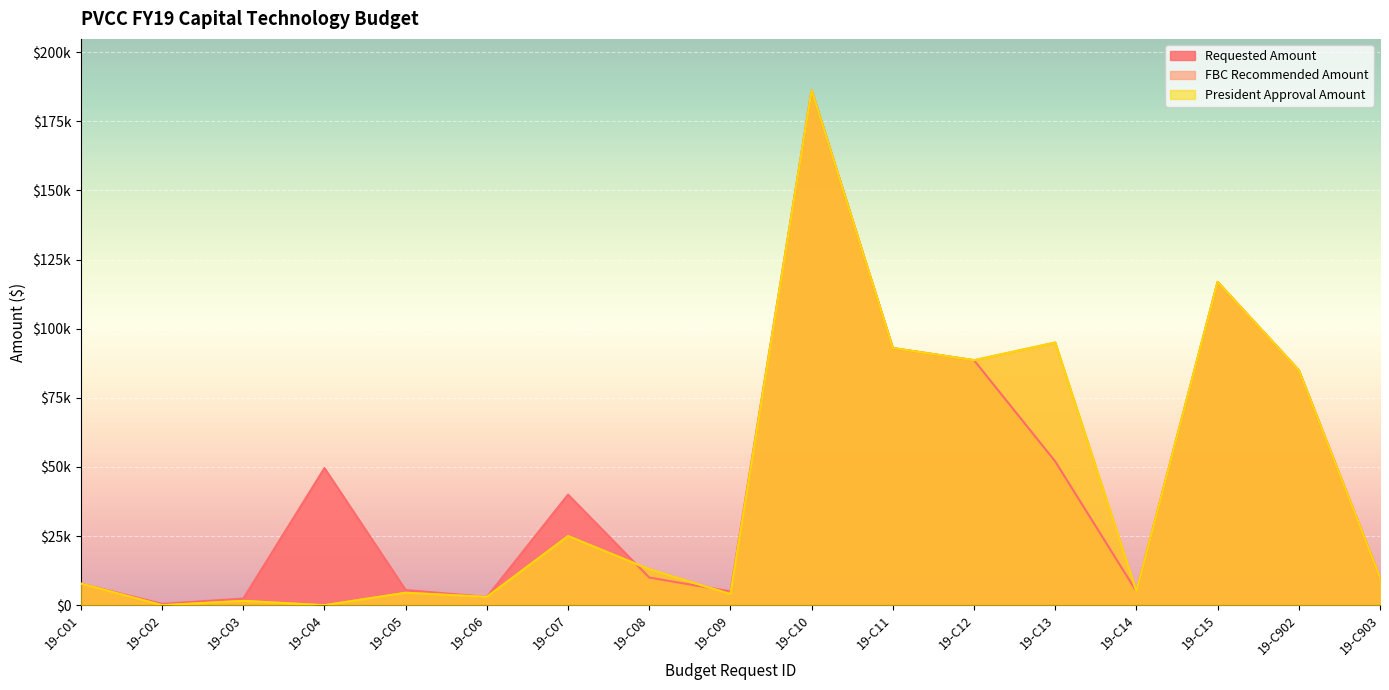

True or false: FBC Recommended Amount has more than 1 interior local peaks.

True